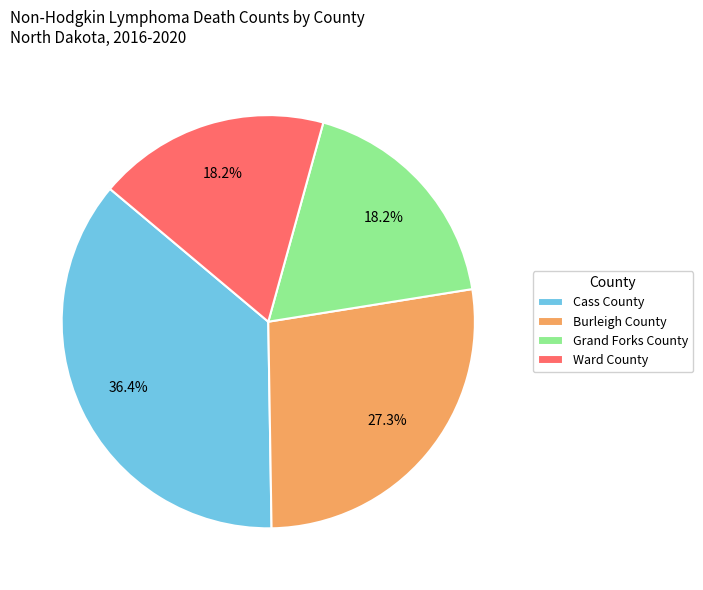

Do Burleigh County and Grand Forks County together represent more than half of the pie?

No